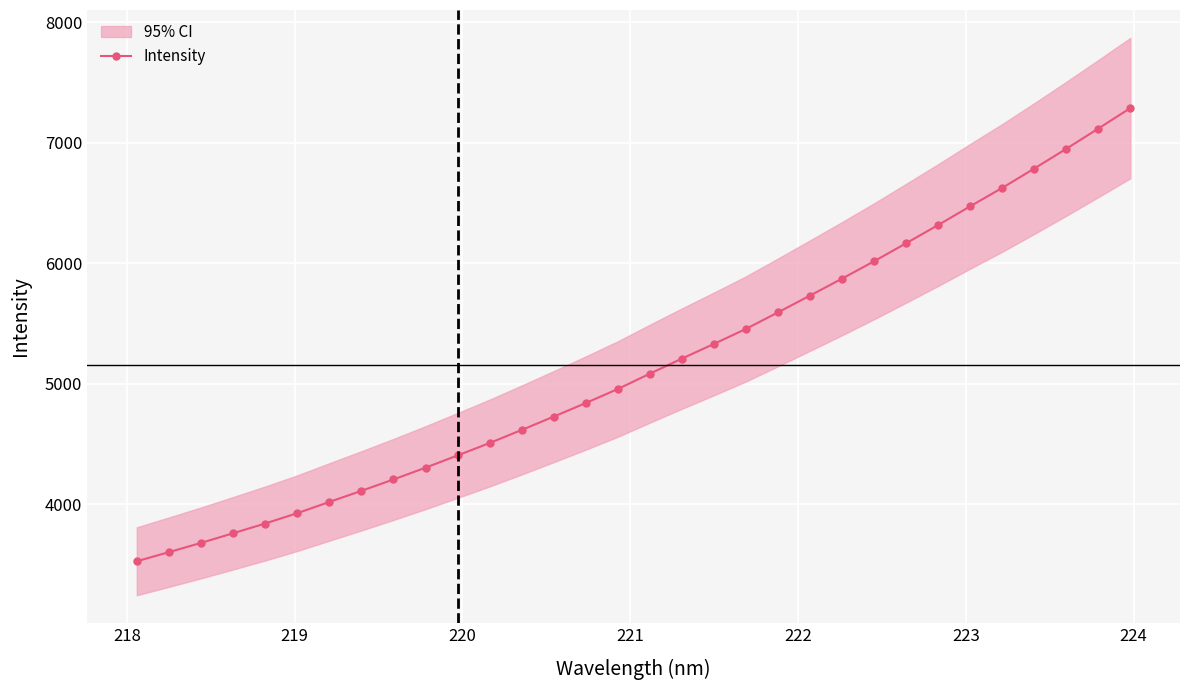

How many categories are shown in the chart?

32